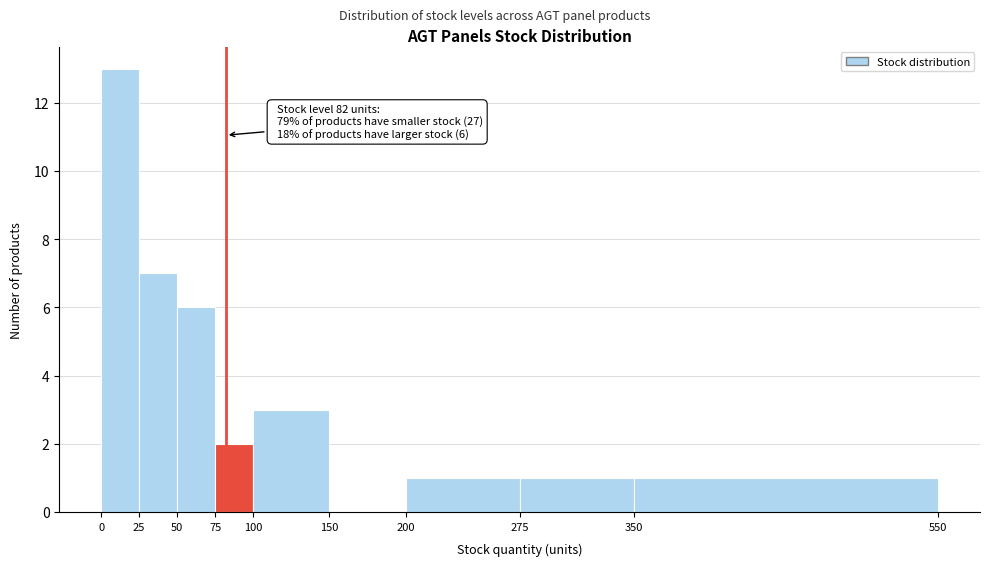

Which range on the x-axis has the tallest bar?

0 to 25